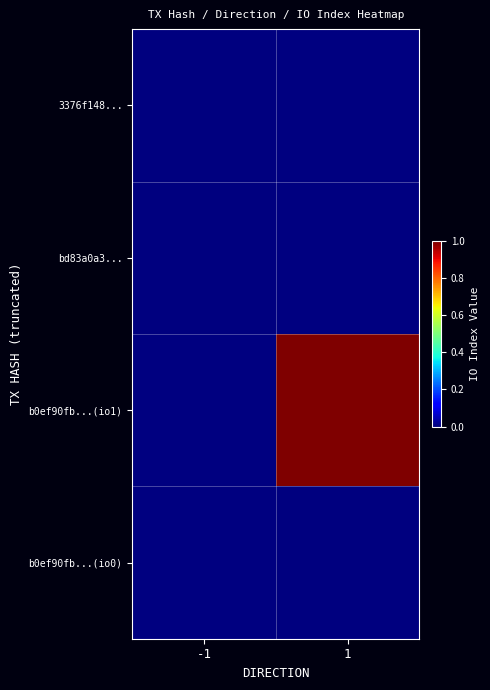

Rank the series by their average value, from lowest to highest.

3376f148..., bd83a0a3..., b0ef90fb...(io1), b0ef90fb...(io0)